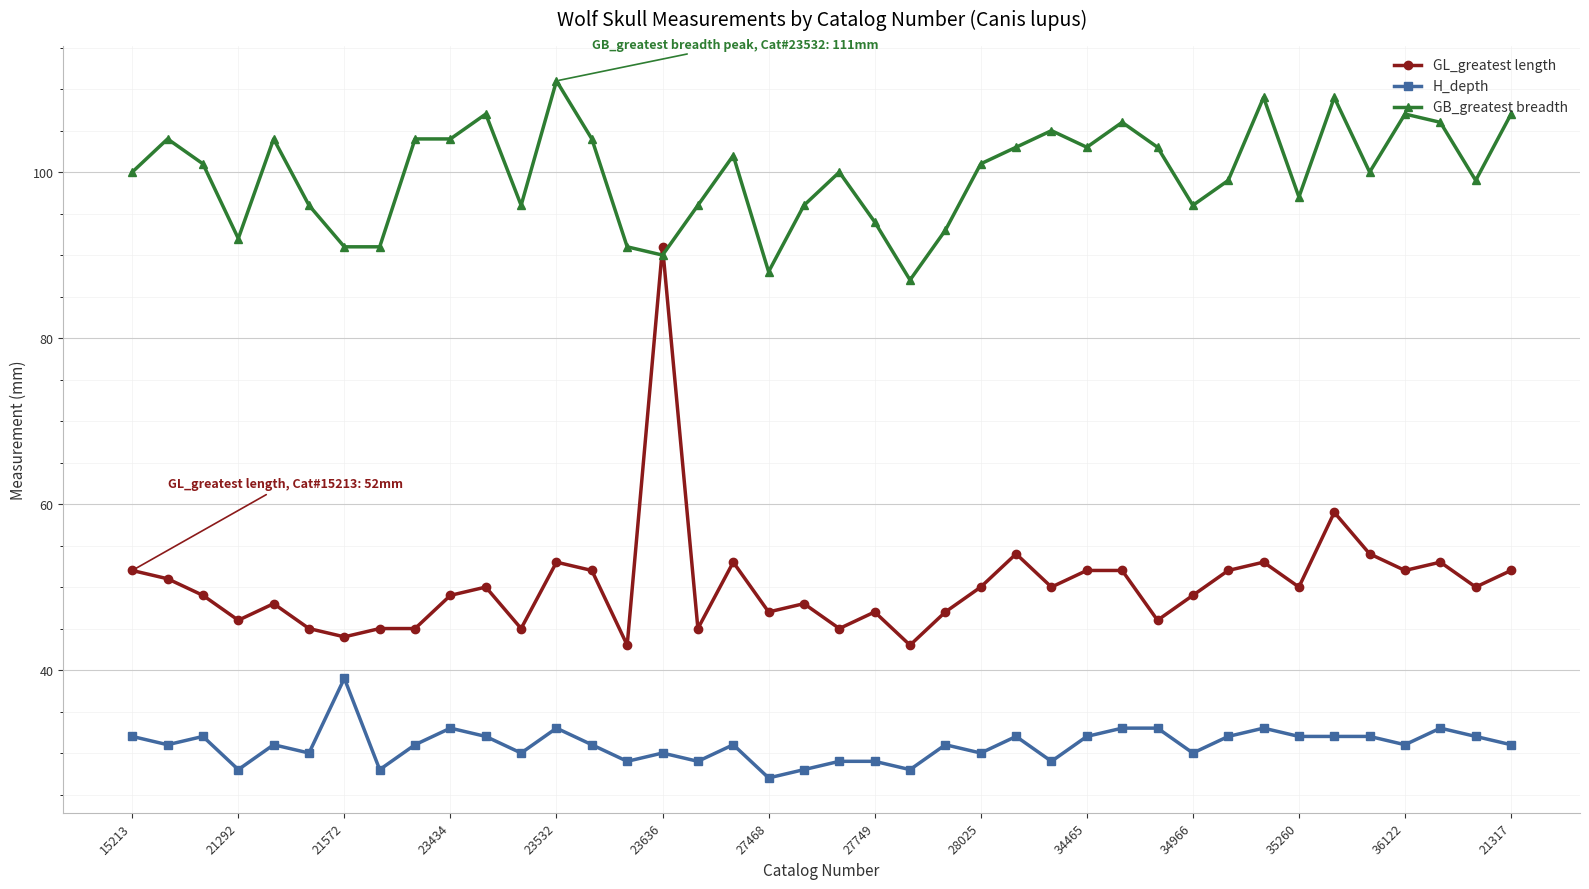

Which series has the largest total across all categories?

GB_greatest breadth